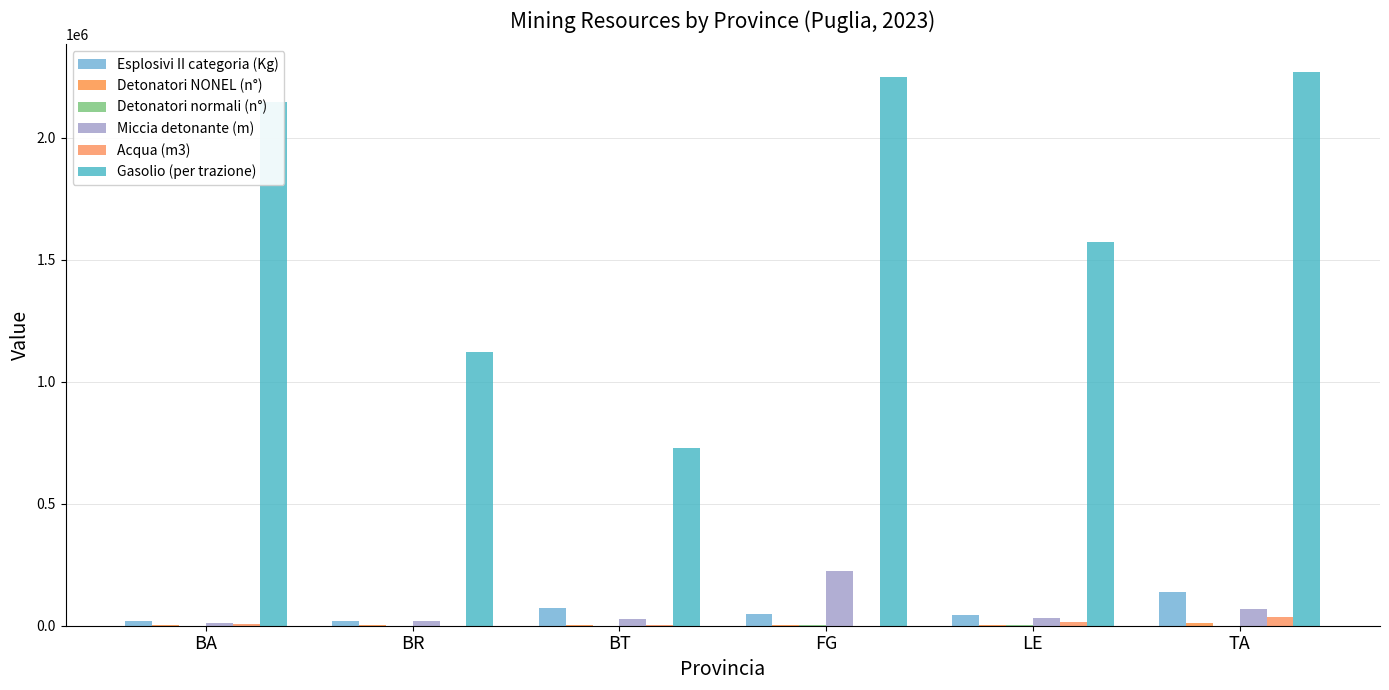

What is the label of the 5th bar from the left?

LE